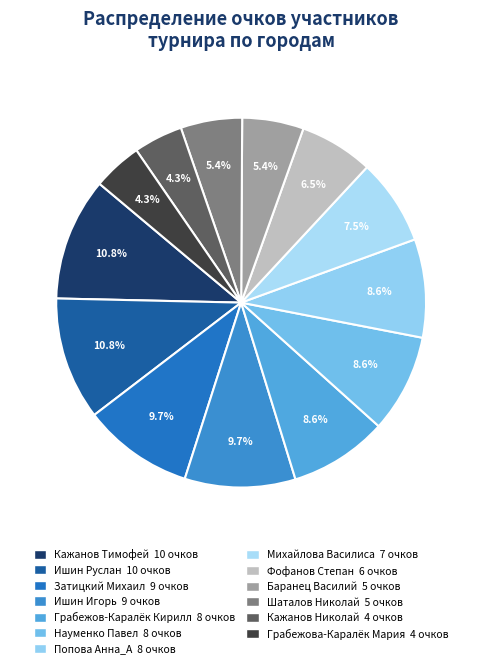

Does any single category account for the majority?

No